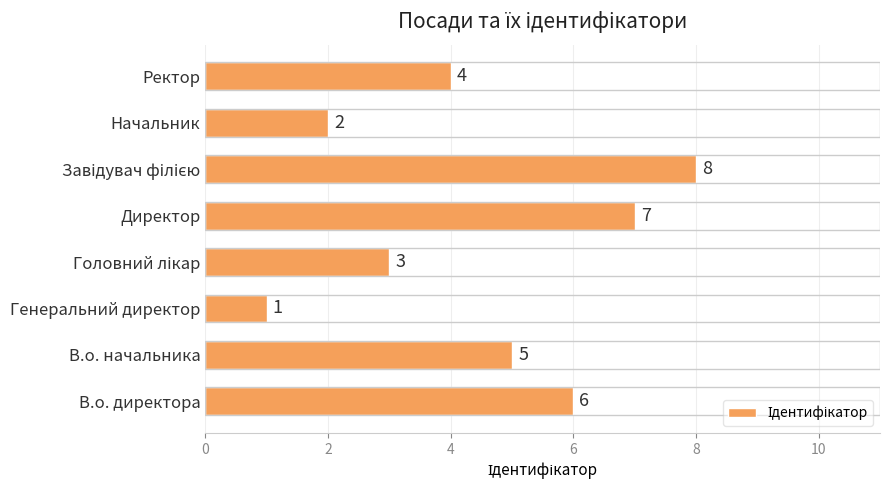

What is the difference between the maximum and minimum values?

7